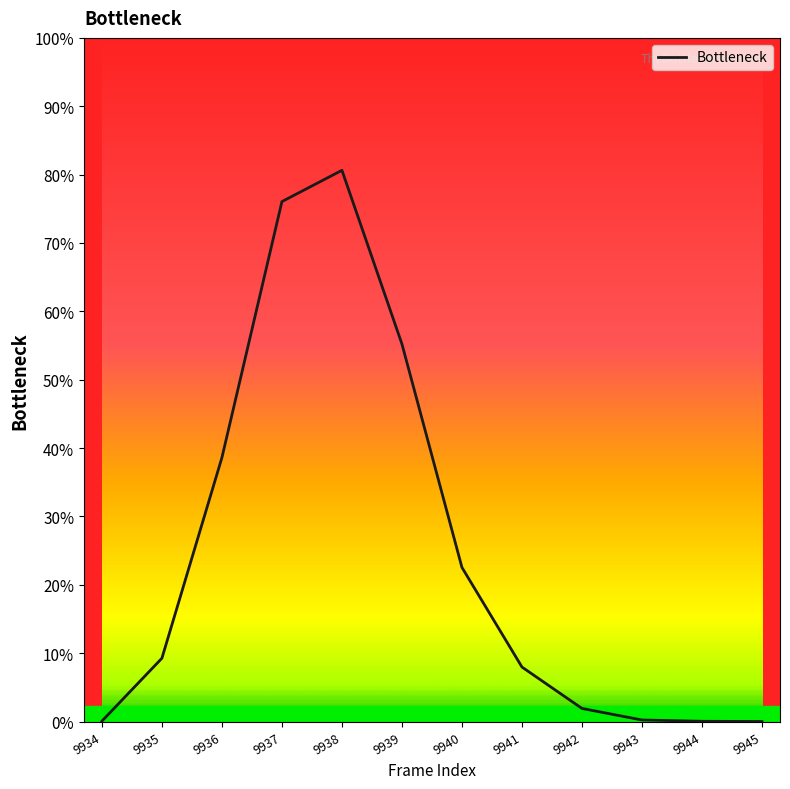

Does the chart have visible grid lines?

No